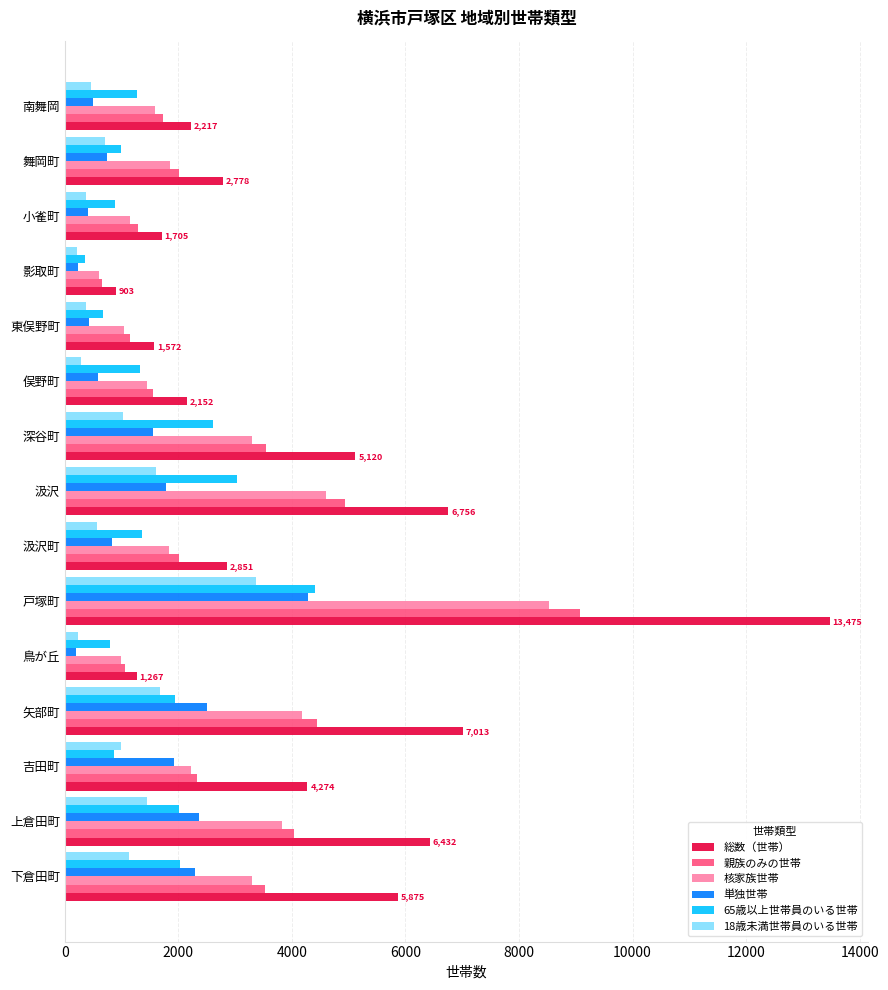

At which label is 総数（世帯） closest to 7189?

矢部町